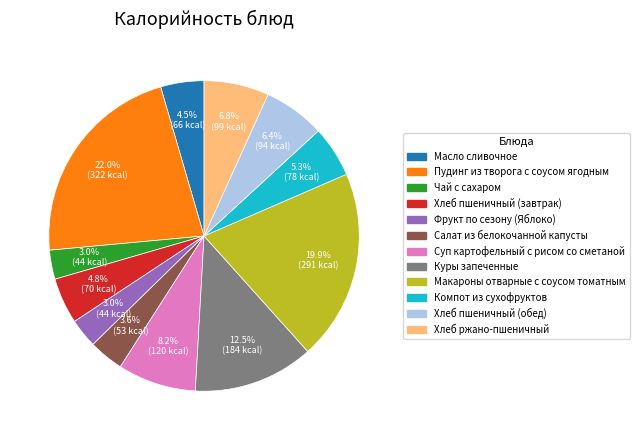

To the nearest percent, what percentage of the pie is Хлеб пшеничный (завтрак)?

5%